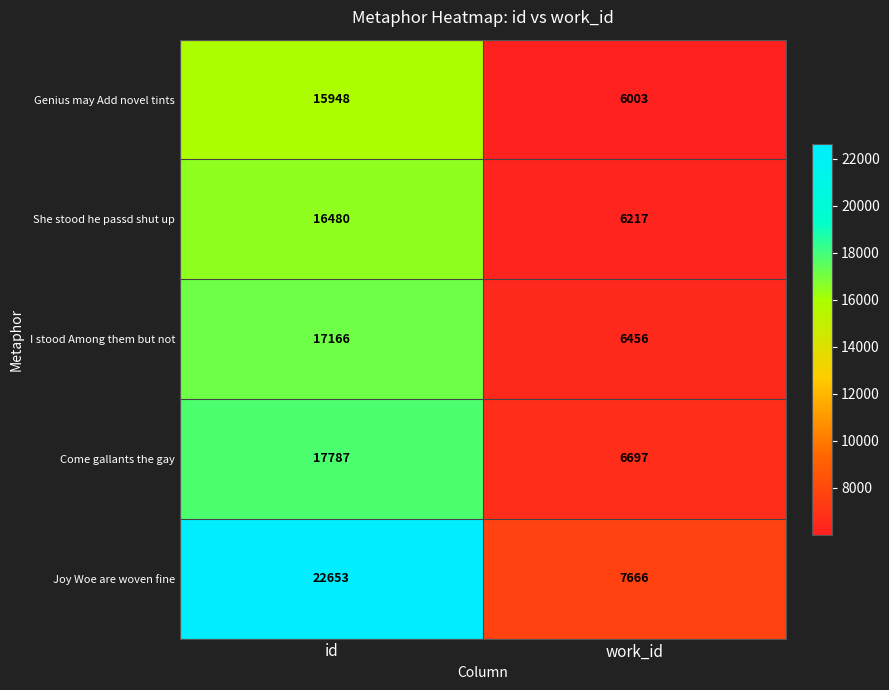

Reading left to right, extract all data points from this chart.

Genius may Add novel tints: 15948	6003
She stood he passd shut up: 16480	6217
I stood Among them but not: 17166	6456
Come gallants the gay: 17787	6697
Joy Woe are woven fine: 22653	7666